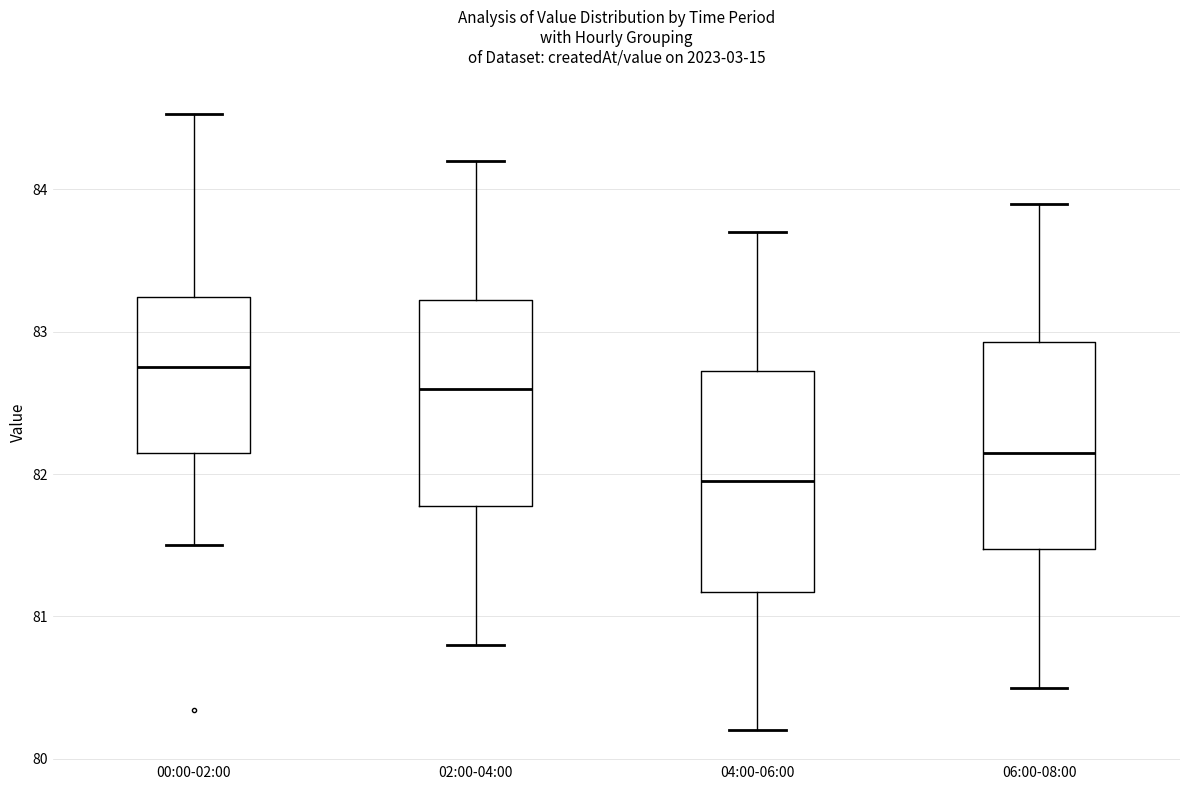

Which box's median line is the highest?

00:00-02:00